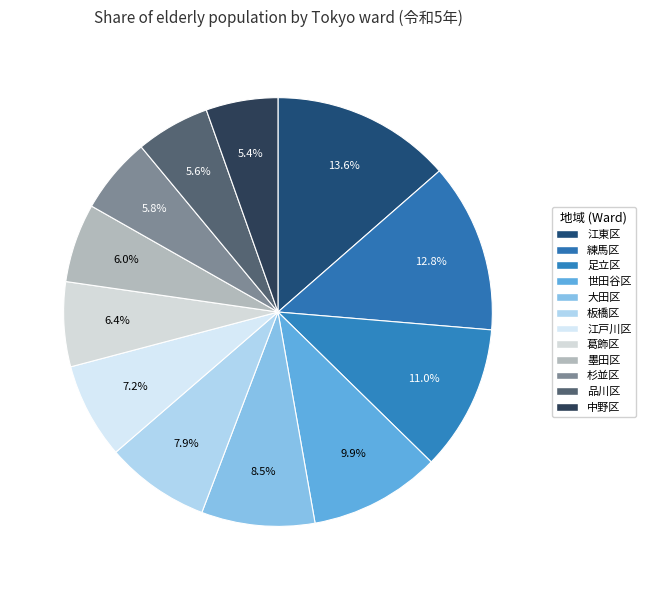

Rank the categories by value from lowest to highest.

中野区, 品川区, 杉並区, 墨田区, 葛飾区, 江戸川区, 板橋区, 大田区, 世田谷区, 足立区, 練馬区, 江東区